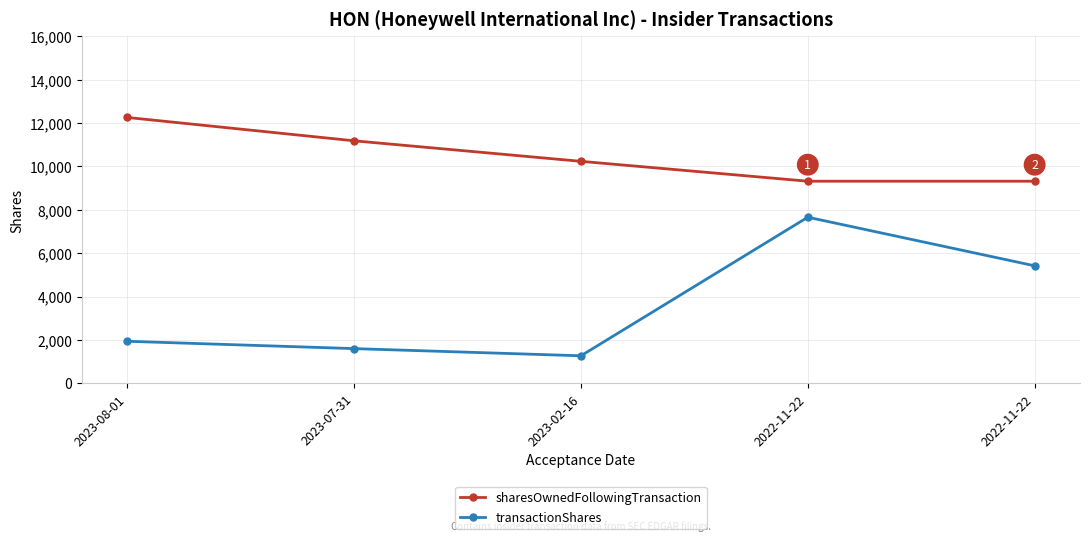

What is the difference between the maximum and second lowest values in the transactionShares series?

6061